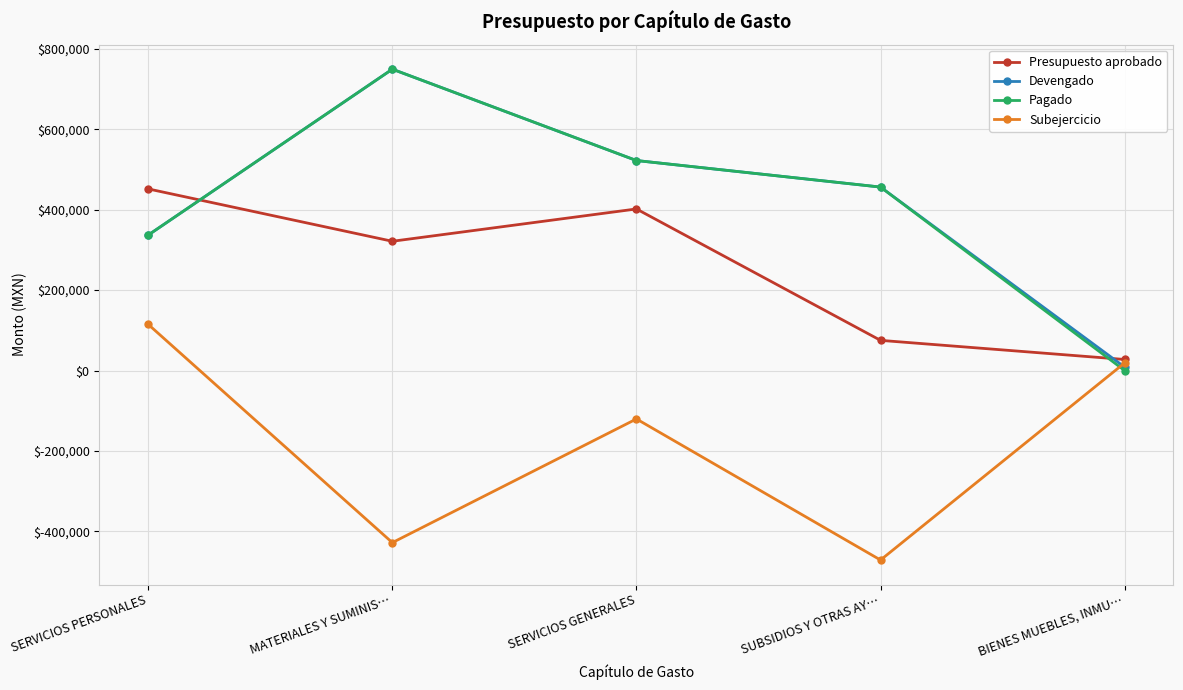

What is the total value across all series at MATERIALES Y SUMINIS…?

1391691.1